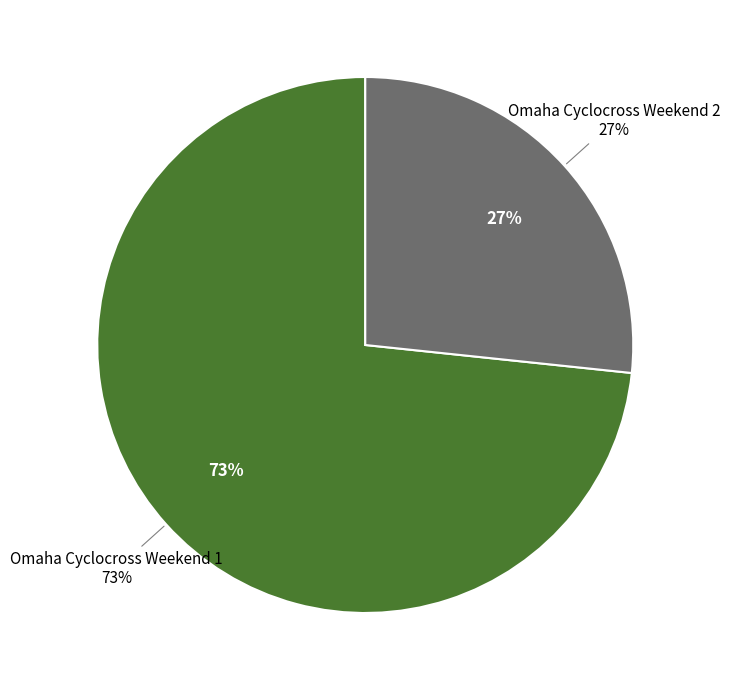

The Omaha Cyclocross Weekend 2 slice represents 17% of the pie. True or false?

False